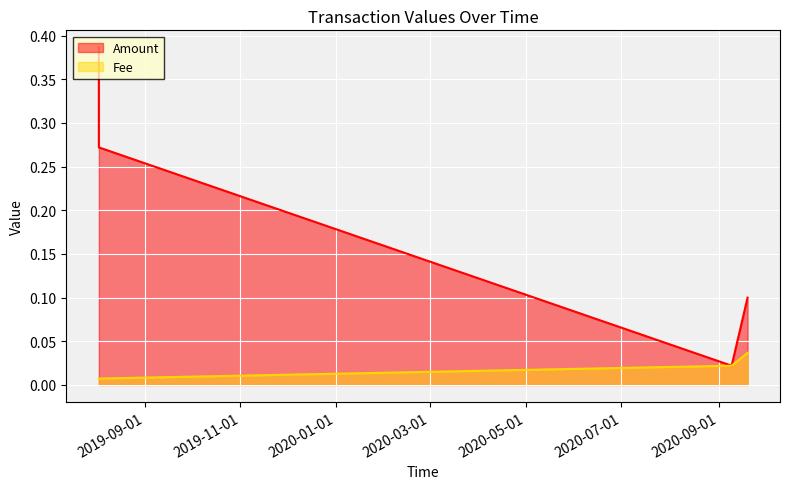

How many Fee values are between 0 and 1?

4